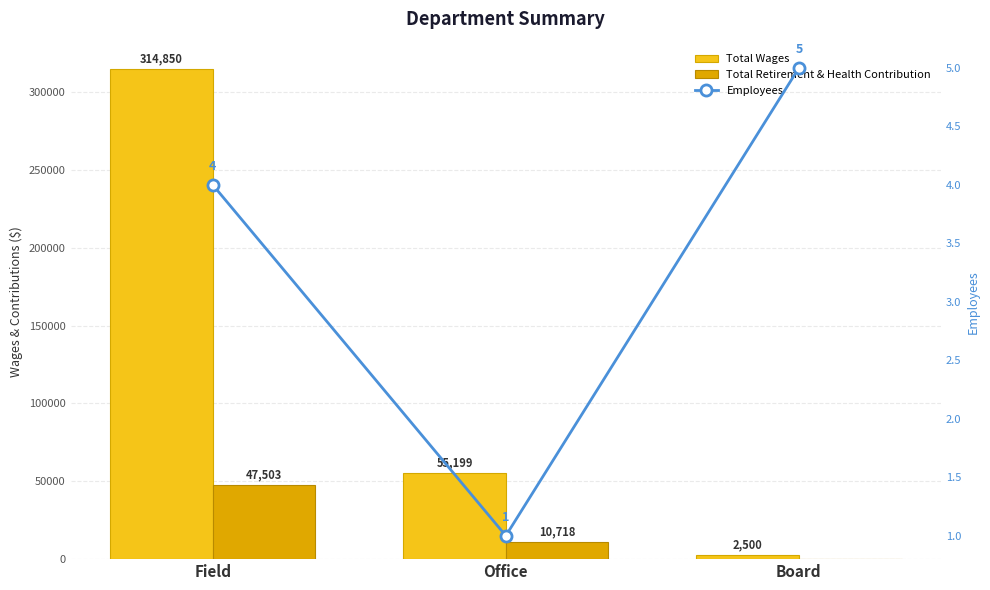

How many groups of bars are there?

3